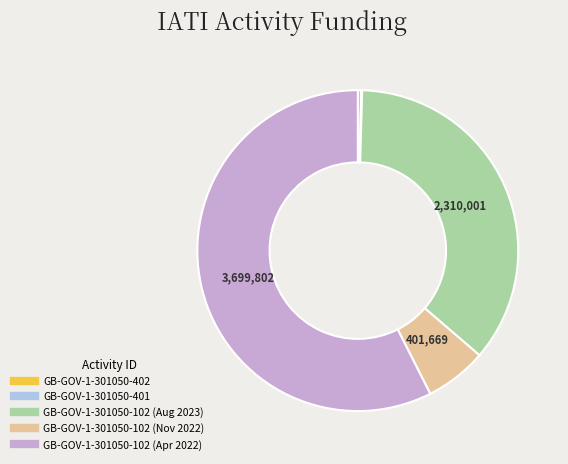

Which has a higher value, GB-GOV-1-301050-102 (Nov 2022) or GB-GOV-1-301050-102 (Aug 2023)?

GB-GOV-1-301050-102 (Aug 2023)